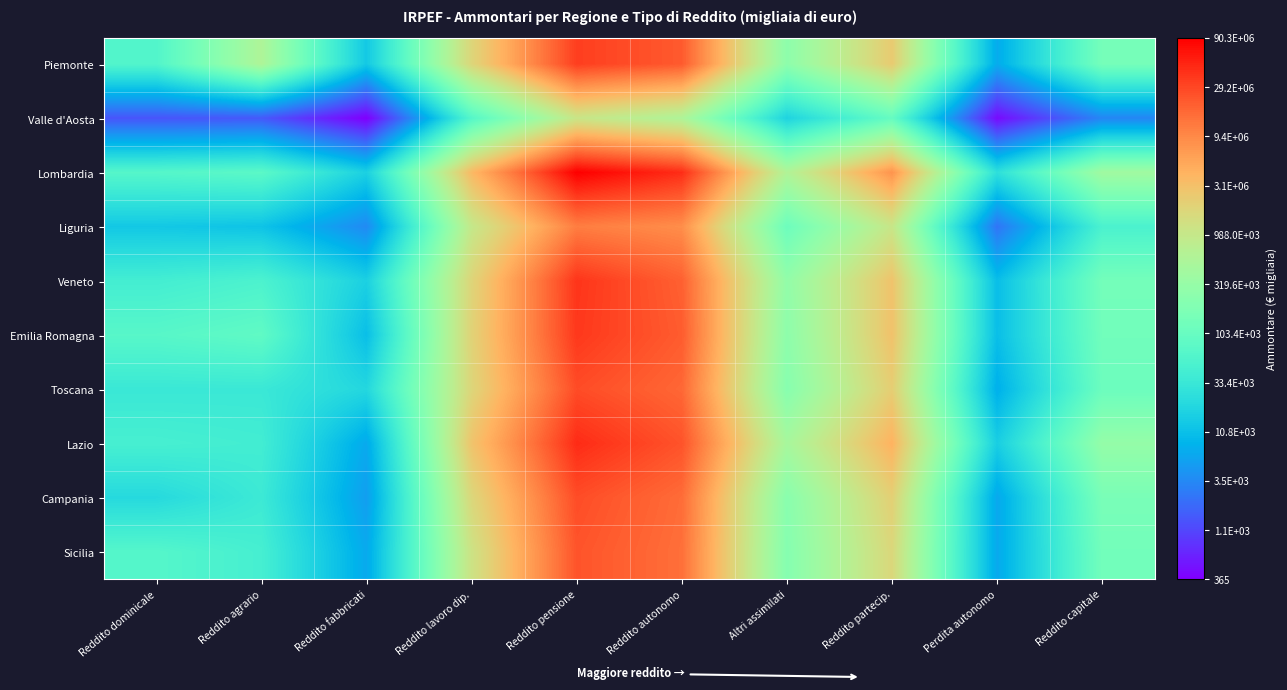

What is the total value across all series at Reddito fabbricati?

88.3